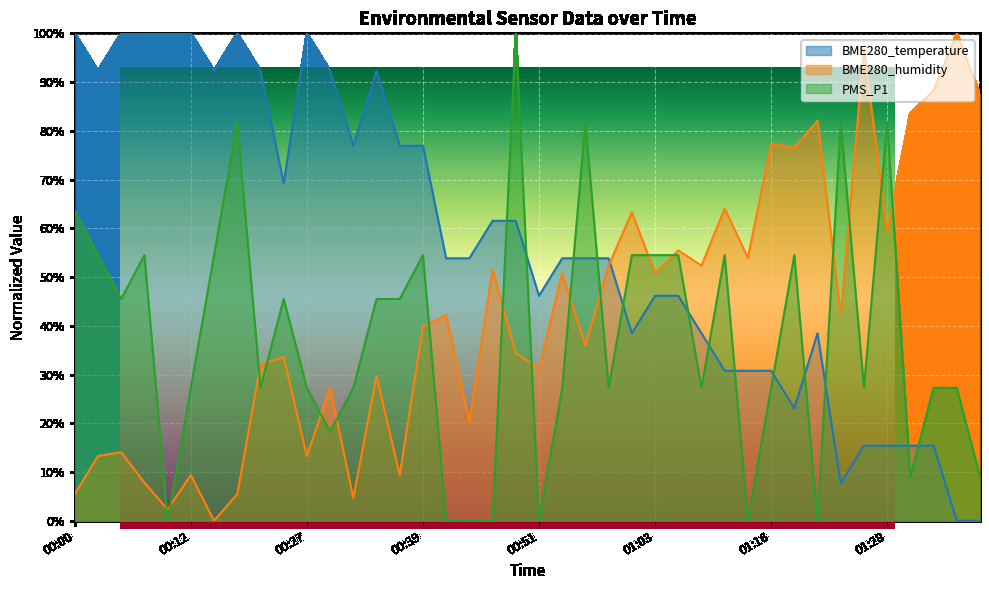

How many data points in BME280_humidity are less than 42?

20